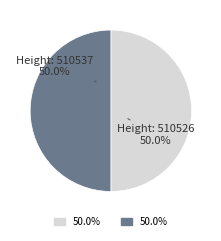

To the nearest percent, what is the average slice percentage?

50%